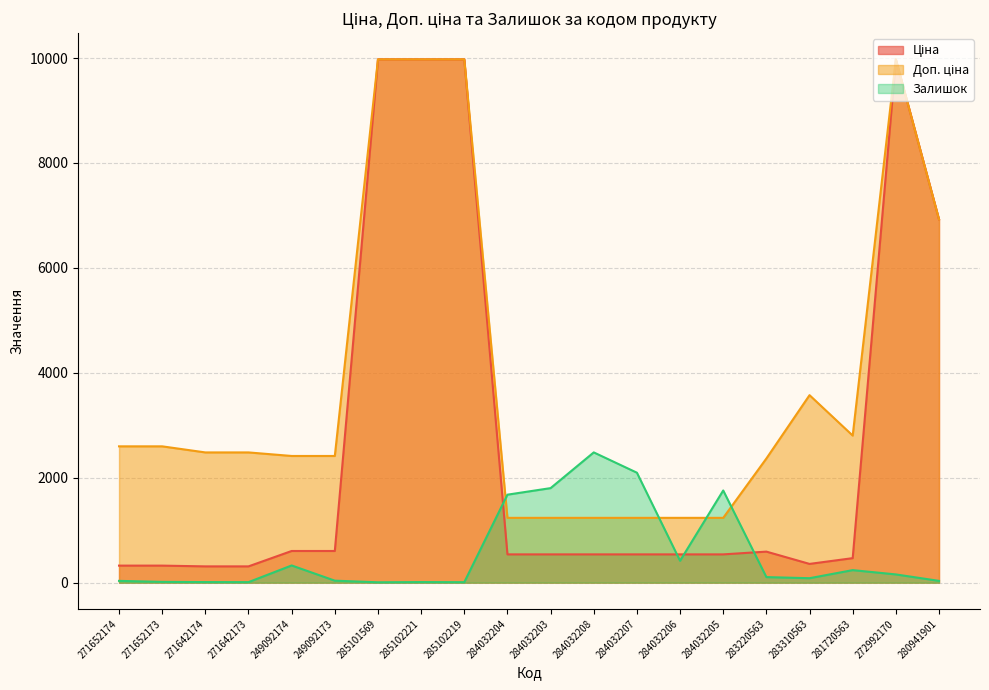

True or false: Залишок and Доп. ціна intersect in this chart.

True